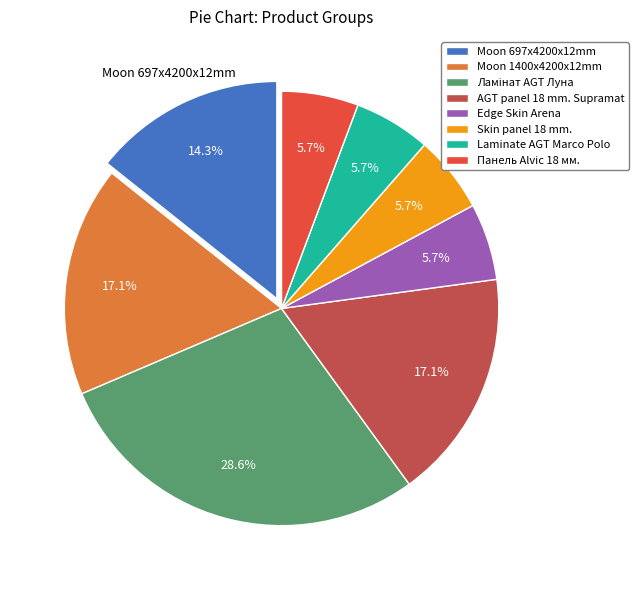

How many segments does this pie chart have?

8